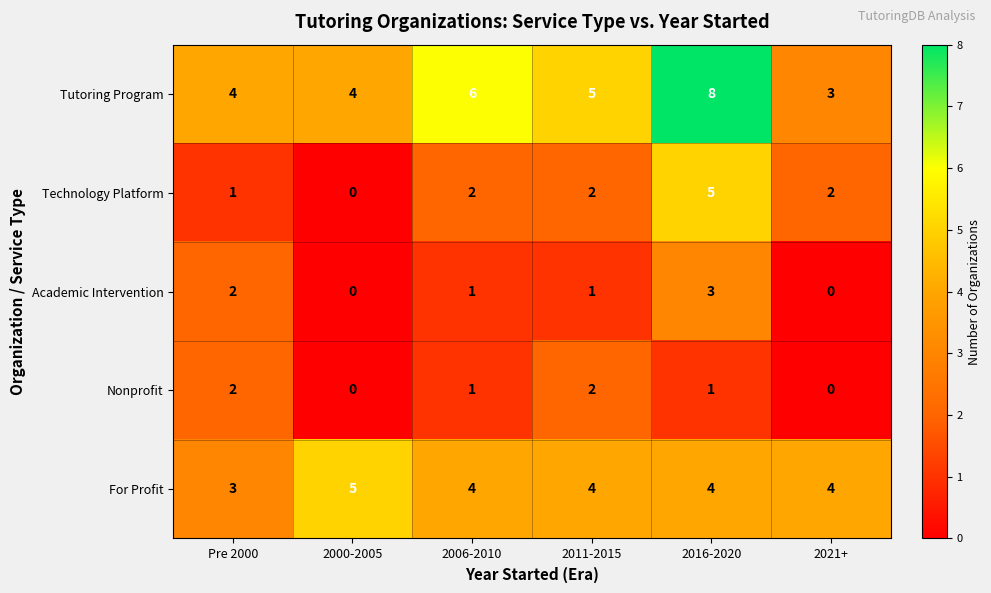

Is the value of Academic Intervention at 2021+ greater than the value of Nonprofit at 2011-2015?

No